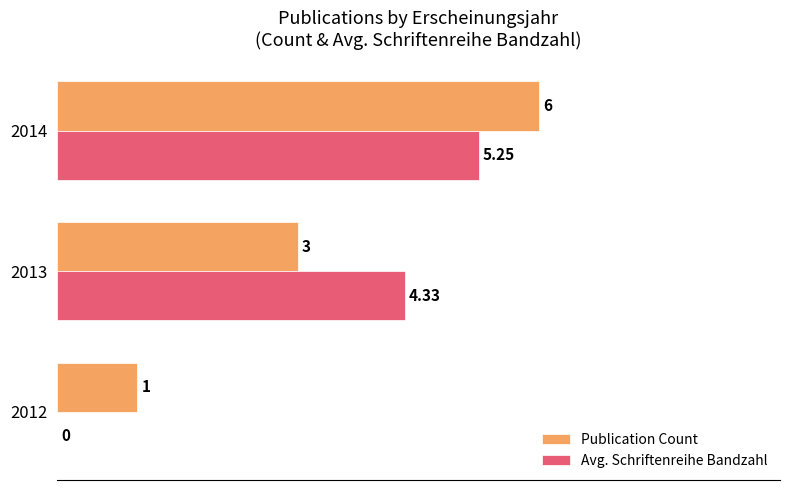

At which category is the sum across all series the highest?

2014